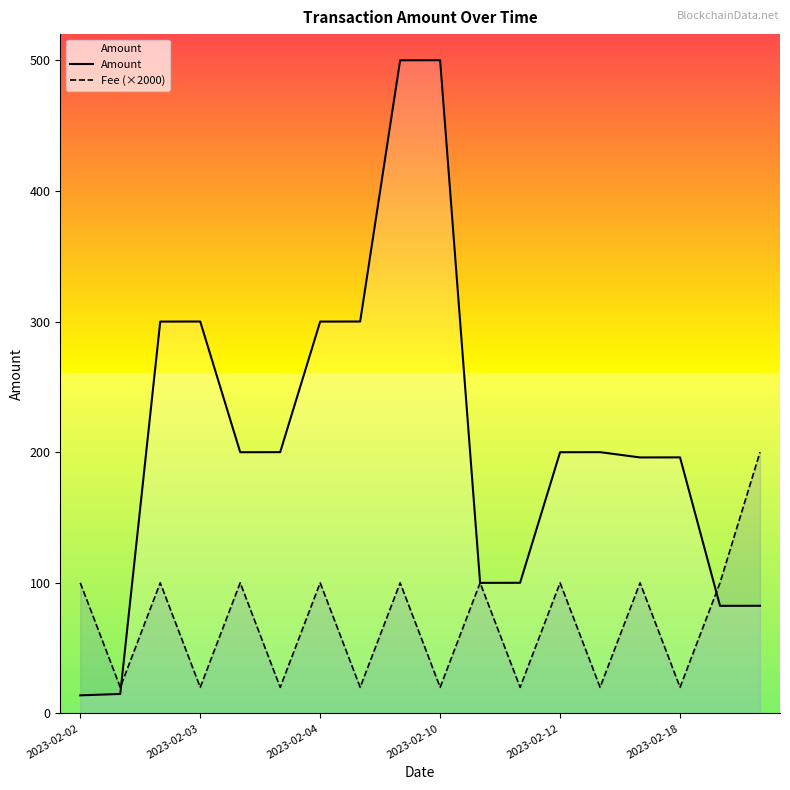

How many intersections are there between Fee (×2000) and Amount?

4